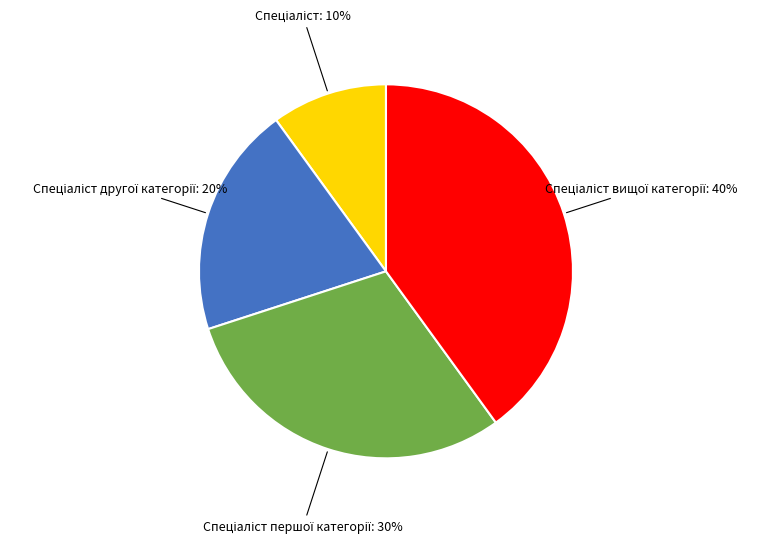

Is there a majority slice in this chart?

No